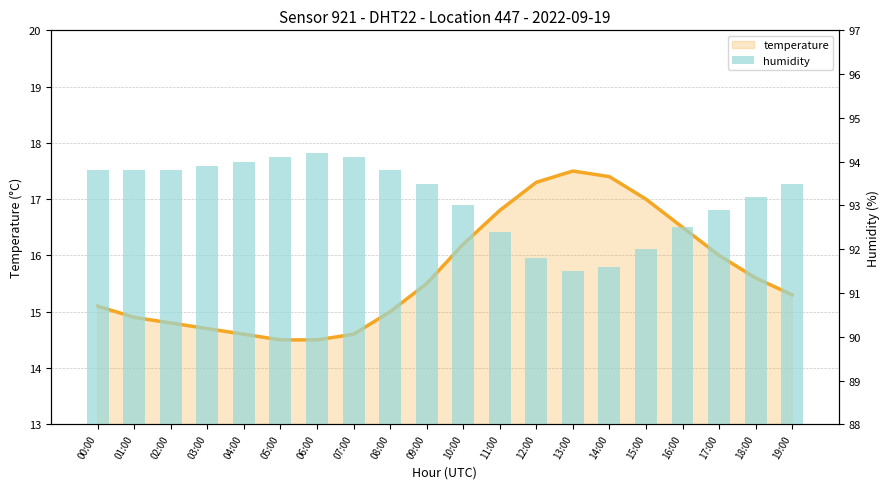

At which category does the chart reach its peak across all series?

06:00